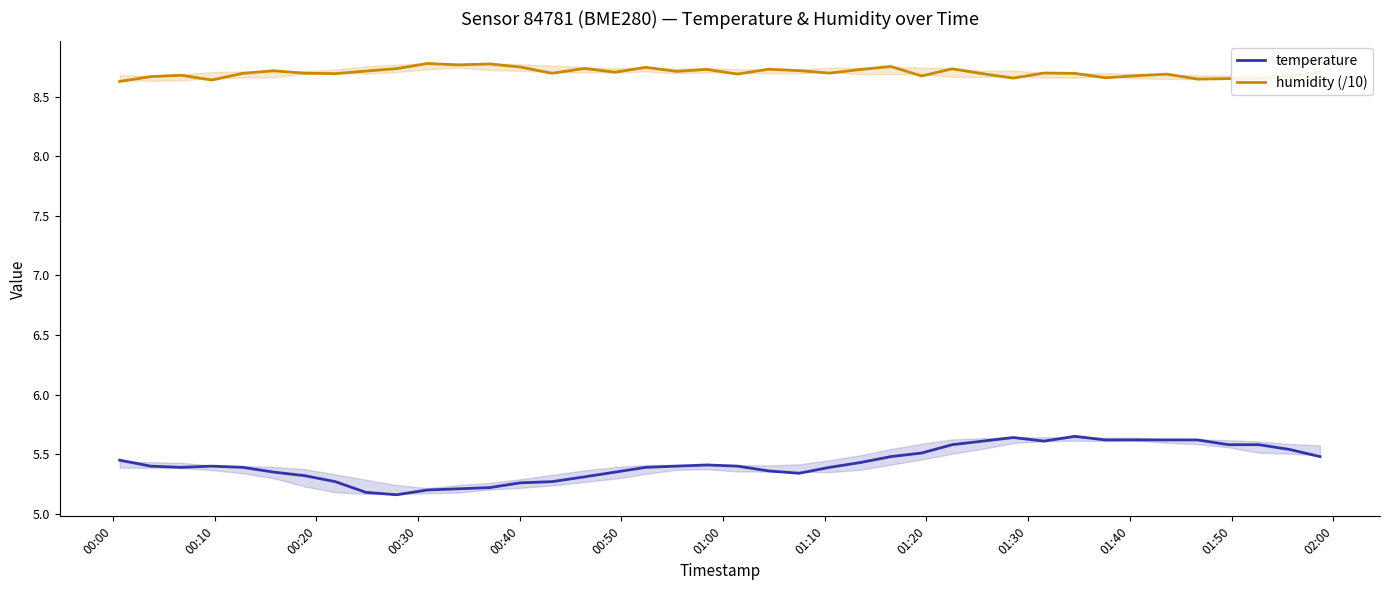

True or false: humidity (/10) has more than 0 points higher than both neighbors.

True